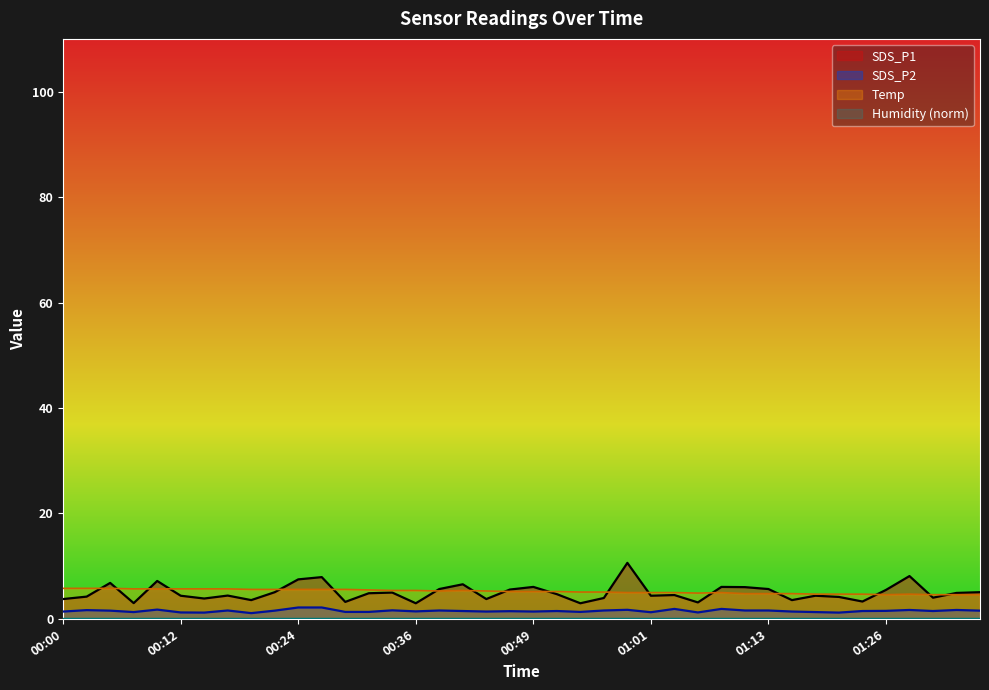

Rank the series at 01:11 from lowest to highest value.

SDS_P2, Temp, SDS_P1